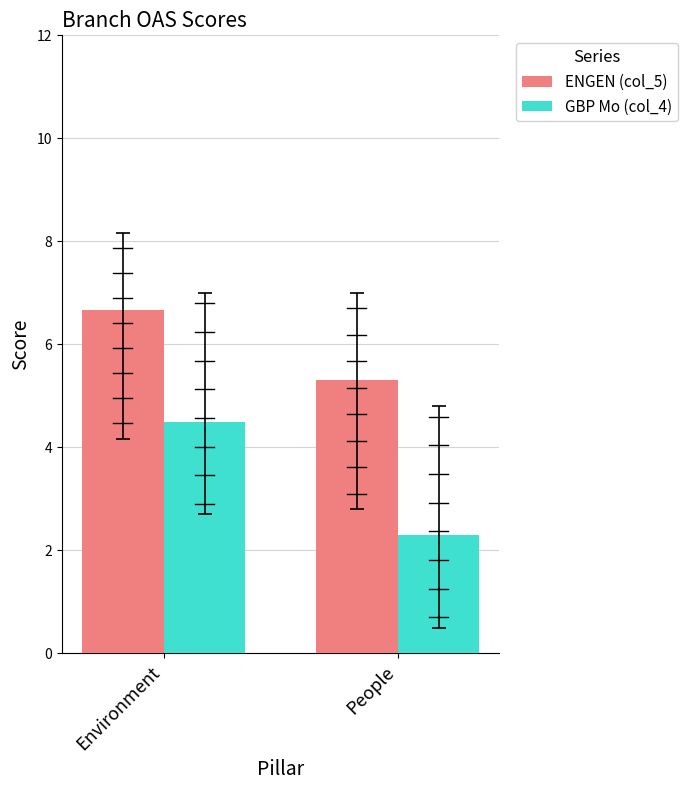

What is the label of the 1st bar from the left?

Environment